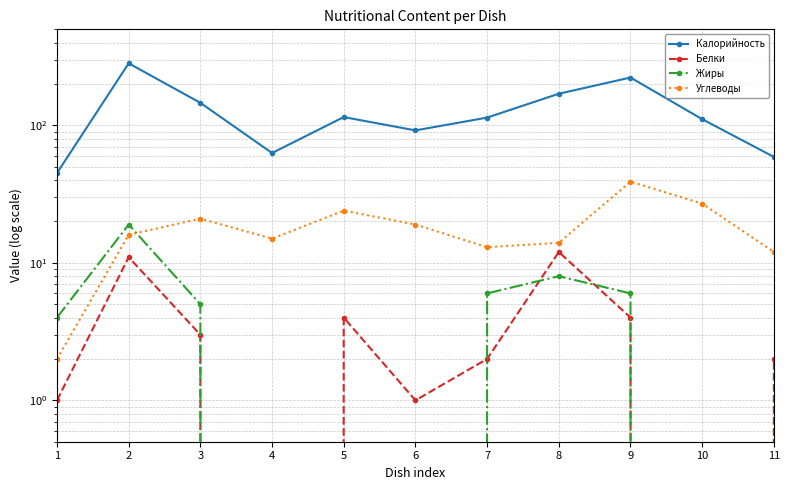

Between 5 and 4, which is larger?

5